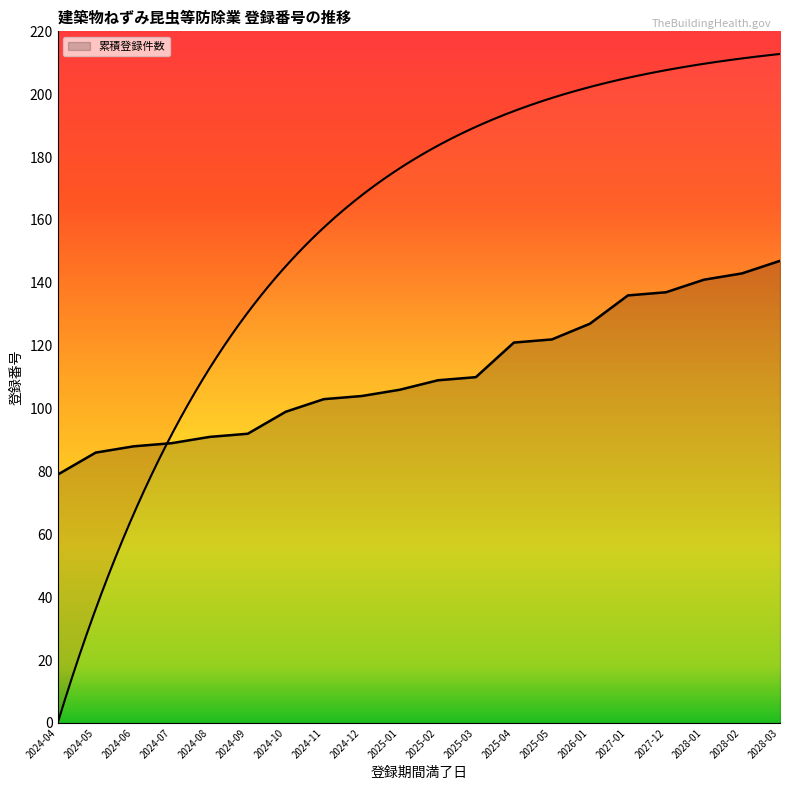

Reading left to right, transcribe all the data shown in this chart.

2024-04=79	2024-05=86	2024-06=88	2024-07=89	2024-08=91	2024-09=92	2024-10=99	2024-11=103	2024-12=104	2025-01=106	2025-02=109	2025-03=110	2025-04=121	2025-05=122	2026-01=127	2027-01=136	2027-12=137	2028-01=141	2028-02=143	2028-03=147